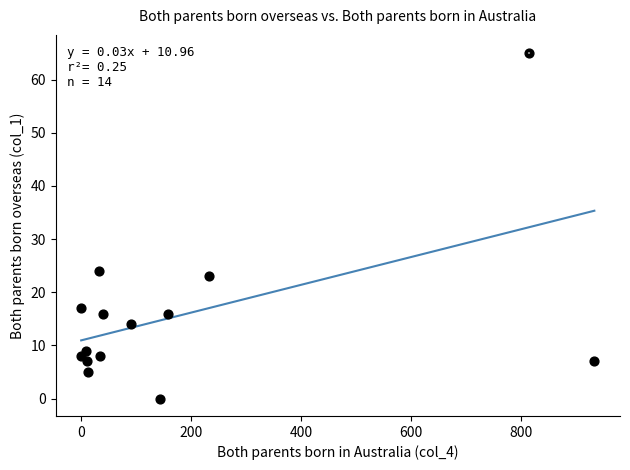

What is the range of Y values (max minus min)?

65